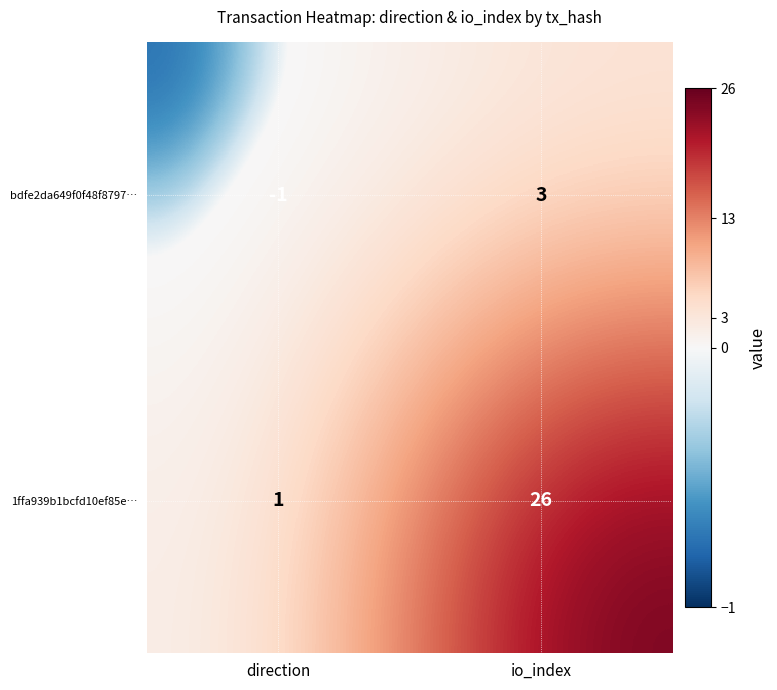

What is the difference between the maximum and minimum values in the bdfe2da649f0f48f8797… series?

4